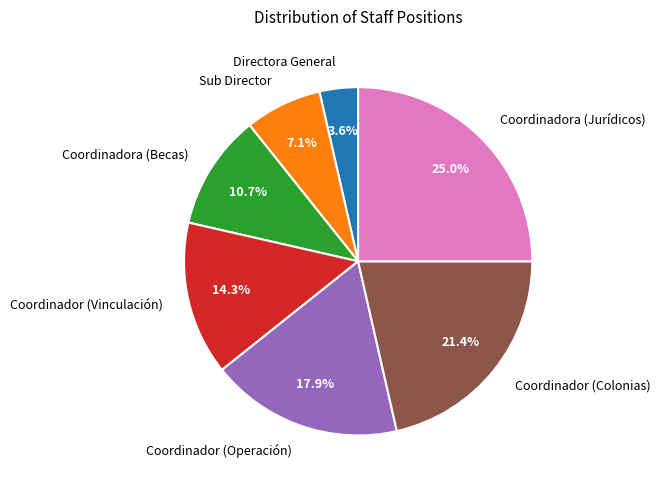

Rank the categories by value from highest to lowest.

Coordinadora (Jurídicos), Coordinador (Colonias), Coordinador (Operación), Coordinador (Vinculación), Coordinadora (Becas), Sub Director, Directora General